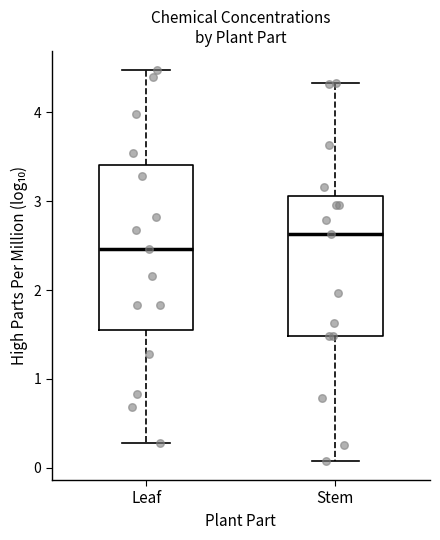

Reading left to right, transcribe this box plot: for each box, give where its median line is, the range the box spans, and where its two whiskers end, as read against the y-axis. The values are not printed on the chart, so give them approximately, as read against the axis.

Leaf: median 2.5, box 1.6 to 3.4, whiskers 0.3 to 4.5
Stem: median 2.6, box 1.5 to 3.1, whiskers 0.1 to 4.3